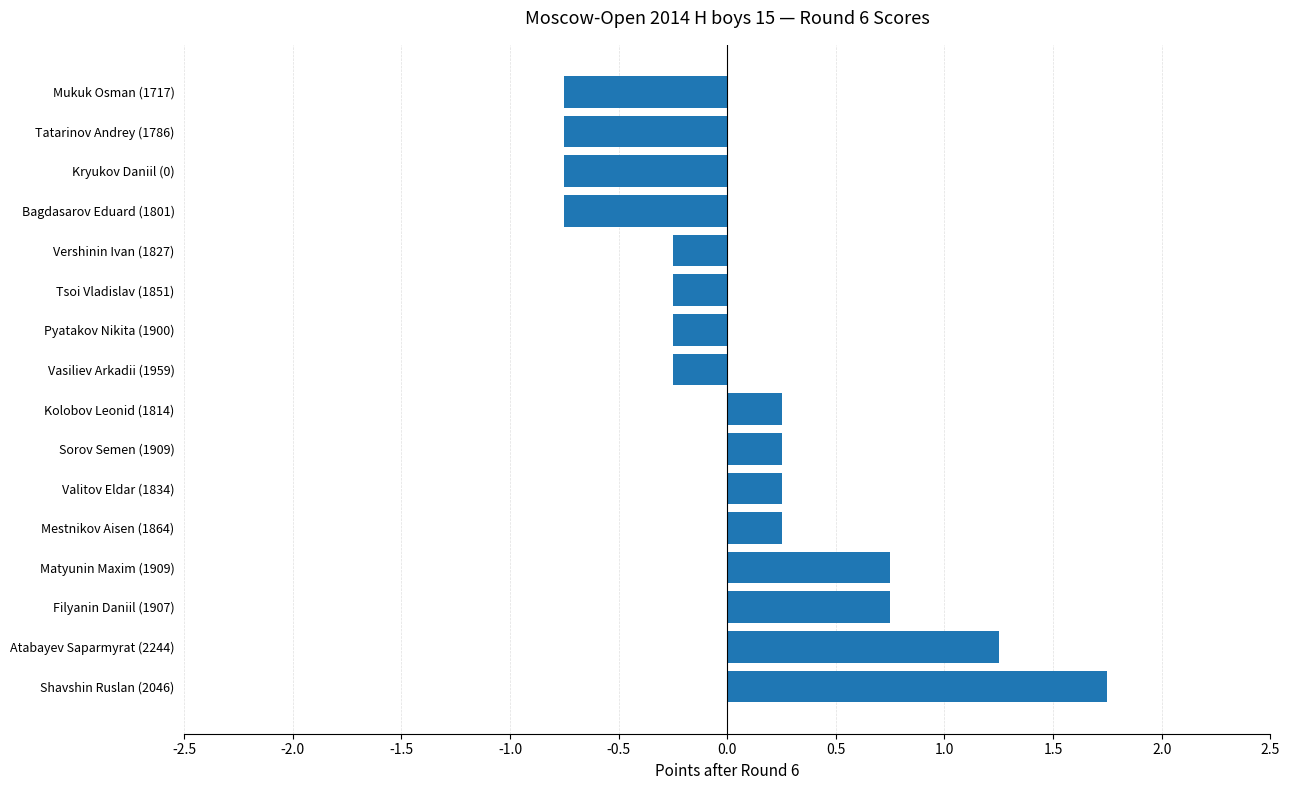

How many bars are there in total?

16